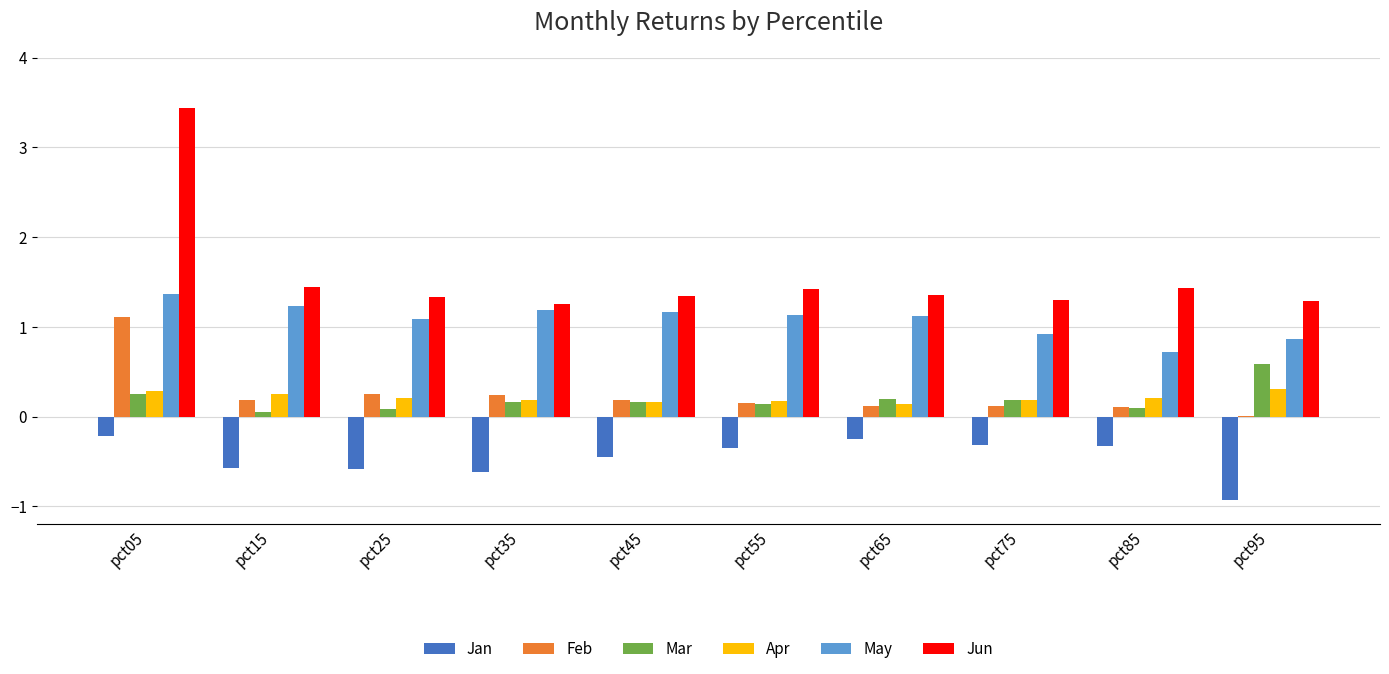

Which series changed the most between pct35 and pct55?

Jan